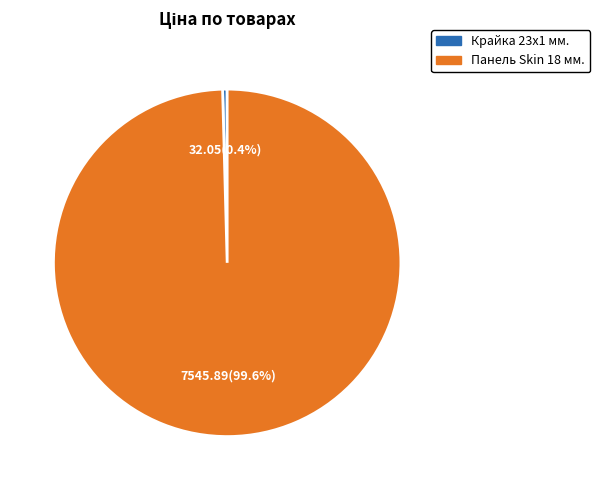

Does any single category account for the majority?

Yes